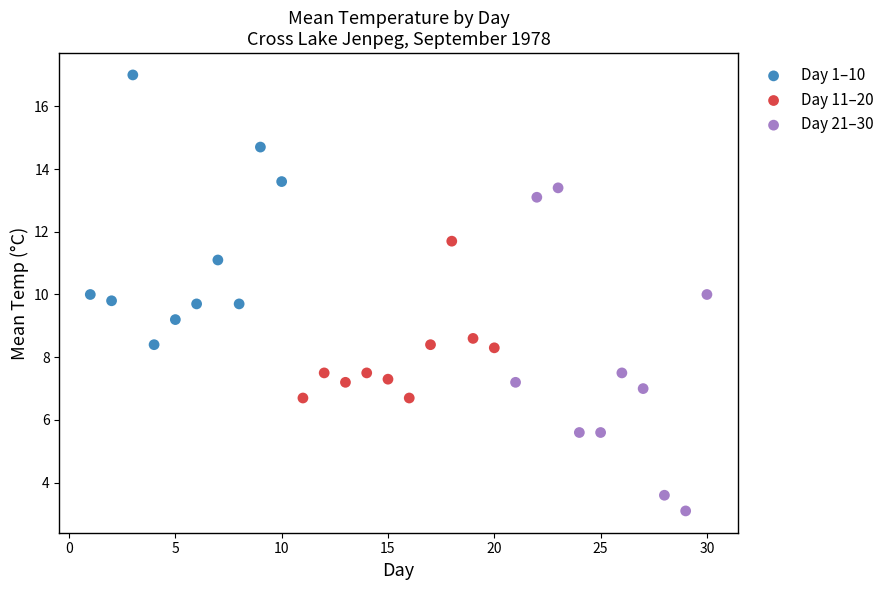

Which series has the largest Y range (max minus min)?

Day 21–30